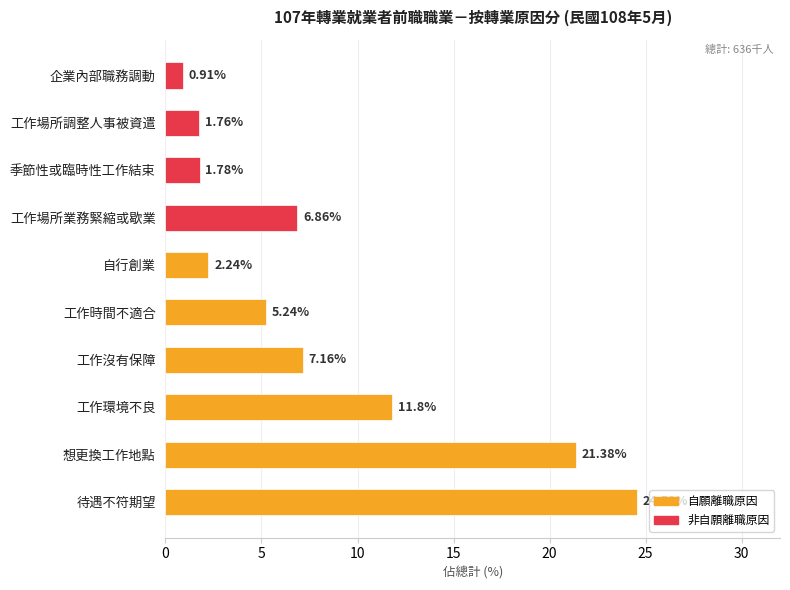

List the labels in order of value, smallest first.

企業內部職務調動, 工作場所調整人事被資遣, 季節性或臨時性工作結束, 自行創業, 工作時間不適合, 工作場所業務緊縮或歇業, 工作沒有保障, 工作環境不良, 想更換工作地點, 待遇不符期望